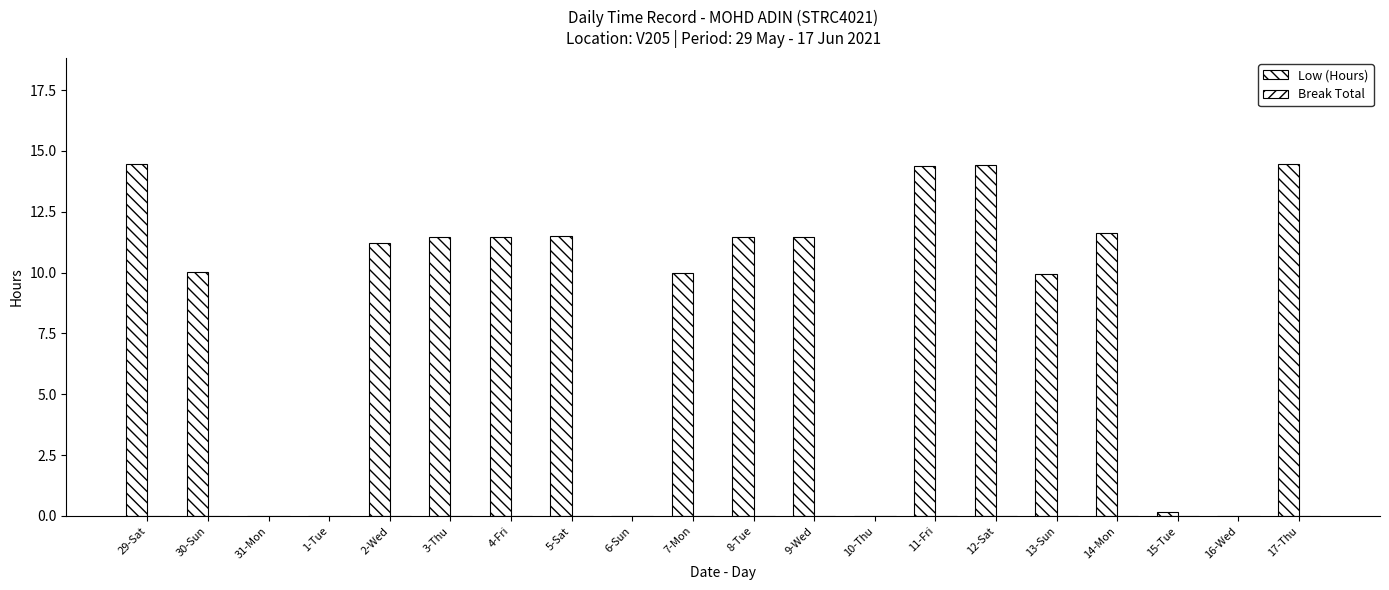

Count the number of values greater than 11.

11